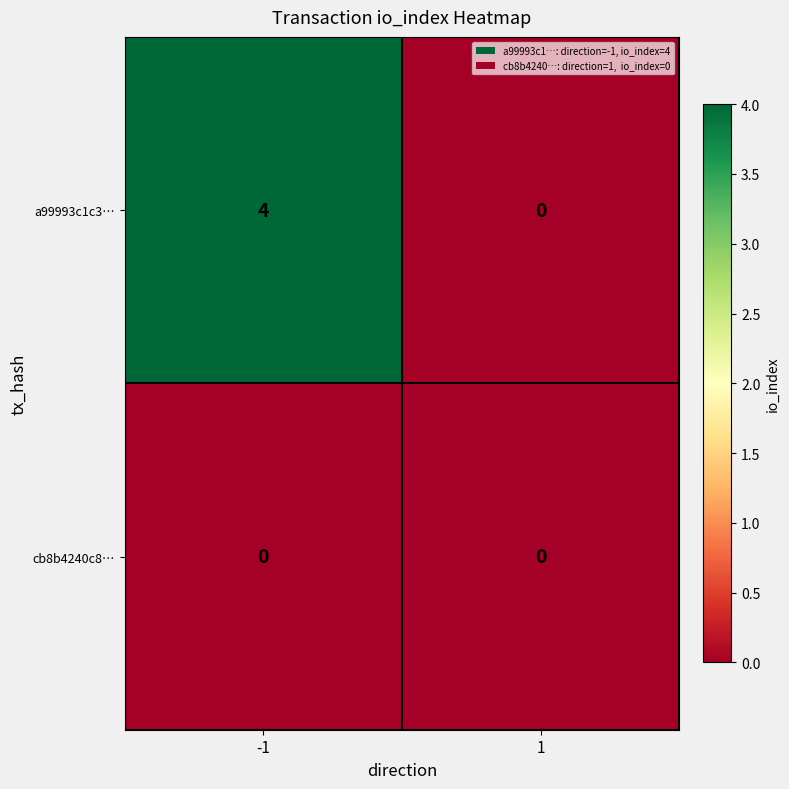

True or false: a99993c1c3… has a value of 4 at -1.

True